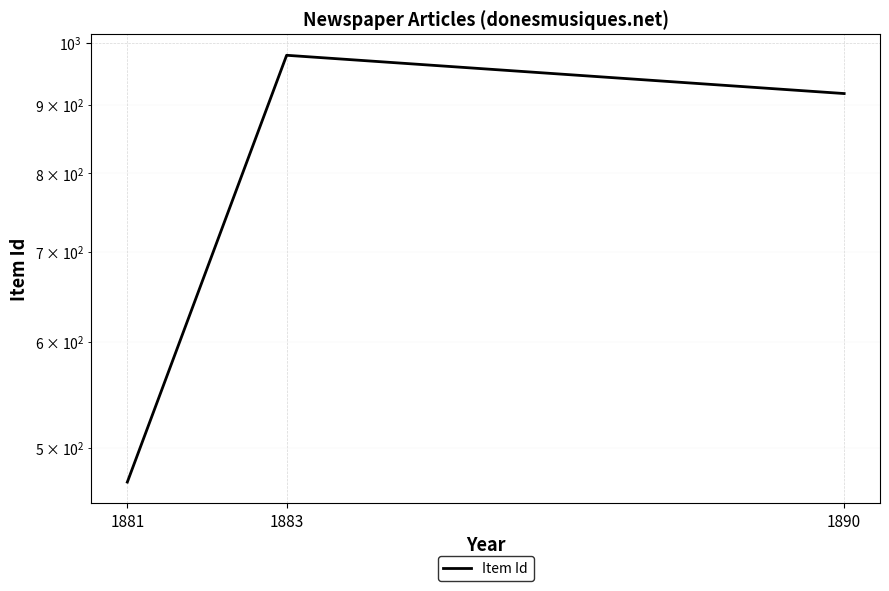

What is the smallest value displayed?

472